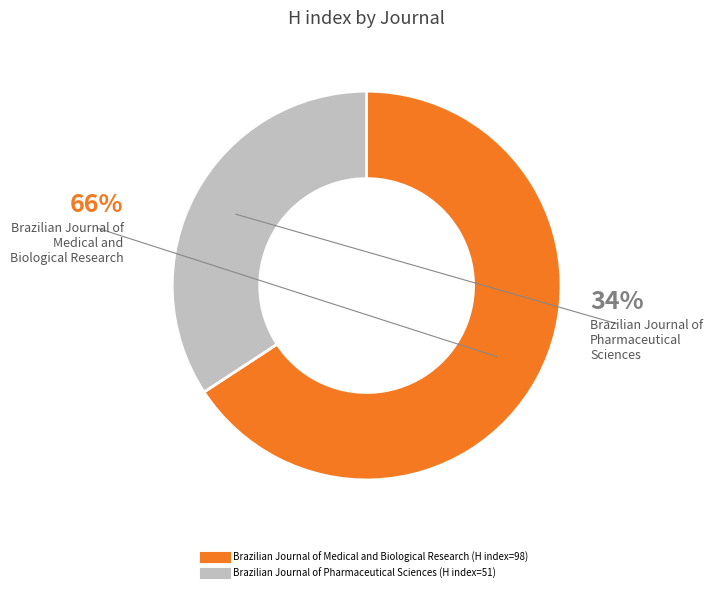

To the nearest percent, what percentage of the pie is Brazilian Journal of Pharmaceutical Sciences?

34%